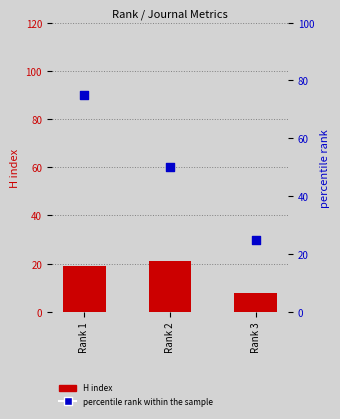

Which series has the largest Y range (max minus min)?

percentile rank within the sample